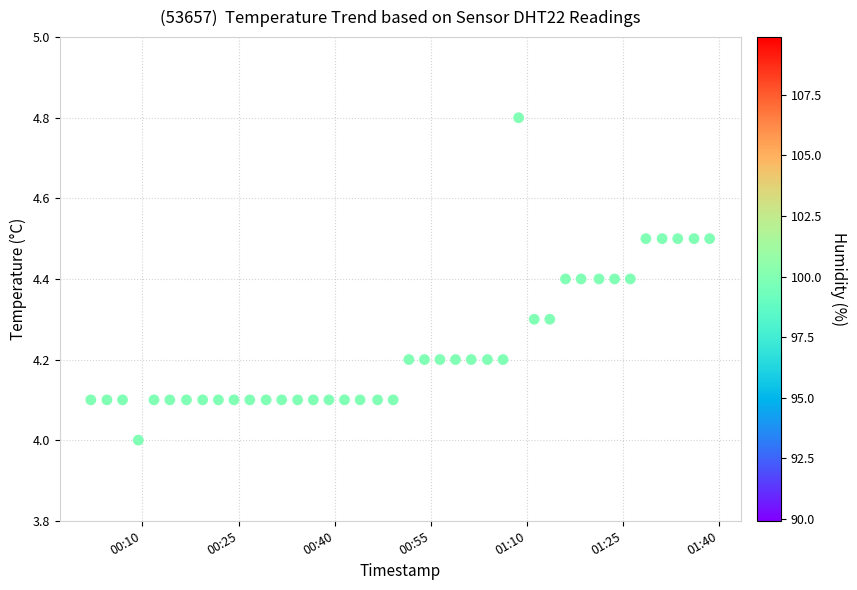

What is the range of Y values (max minus min)?

0.8